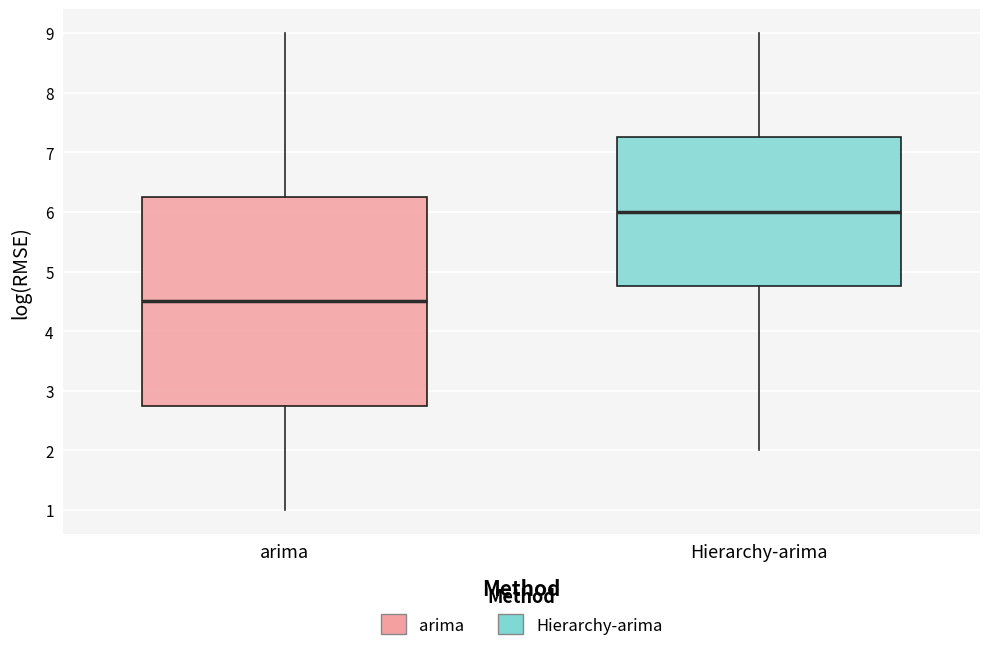

Reading left to right, read every box against the y-axis: the position of its median line, the range the box covers, and the ends of its whiskers. The values are not printed on the chart, so give them approximately, as read against the axis.

arima: median 4.5, box 2.8 to 6.3, whiskers 1.0 to 9.0
Hierarchy-arima: median 6.0, box 4.8 to 7.3, whiskers 2.0 to 9.0